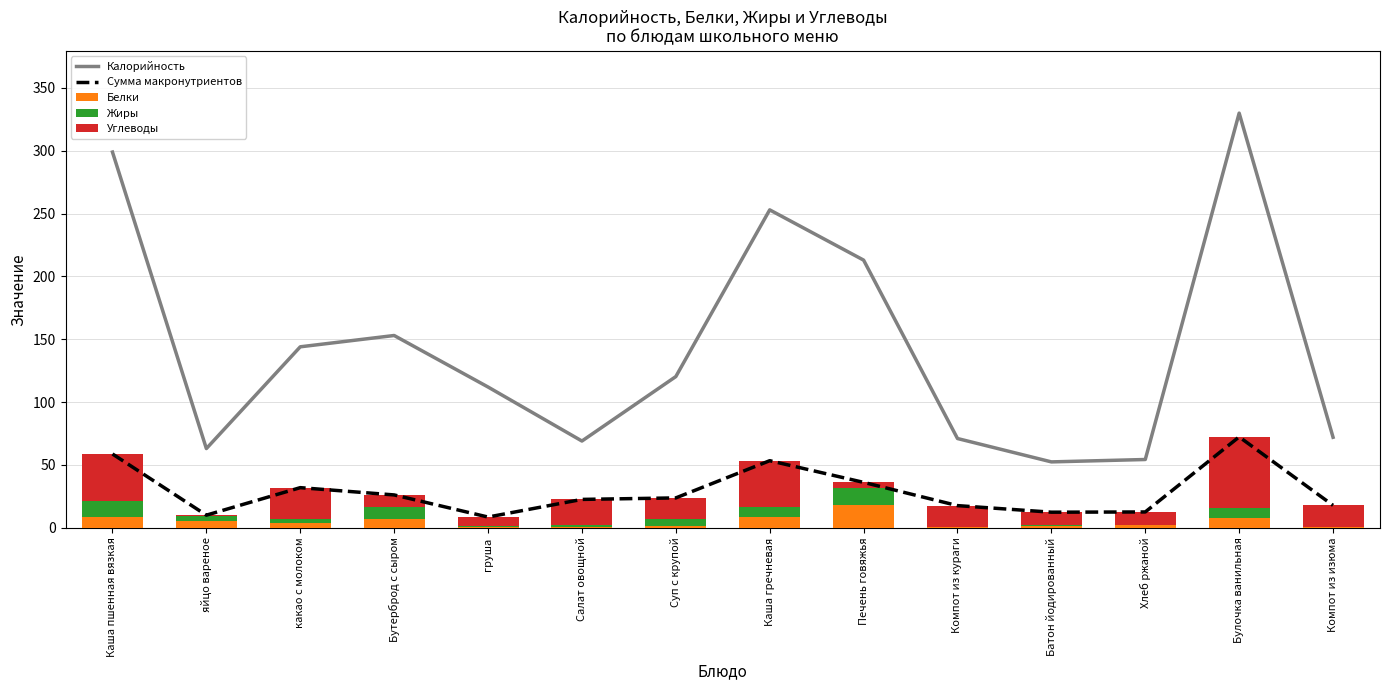

At which label is Калорийность closest to 191?

Печень говяжья